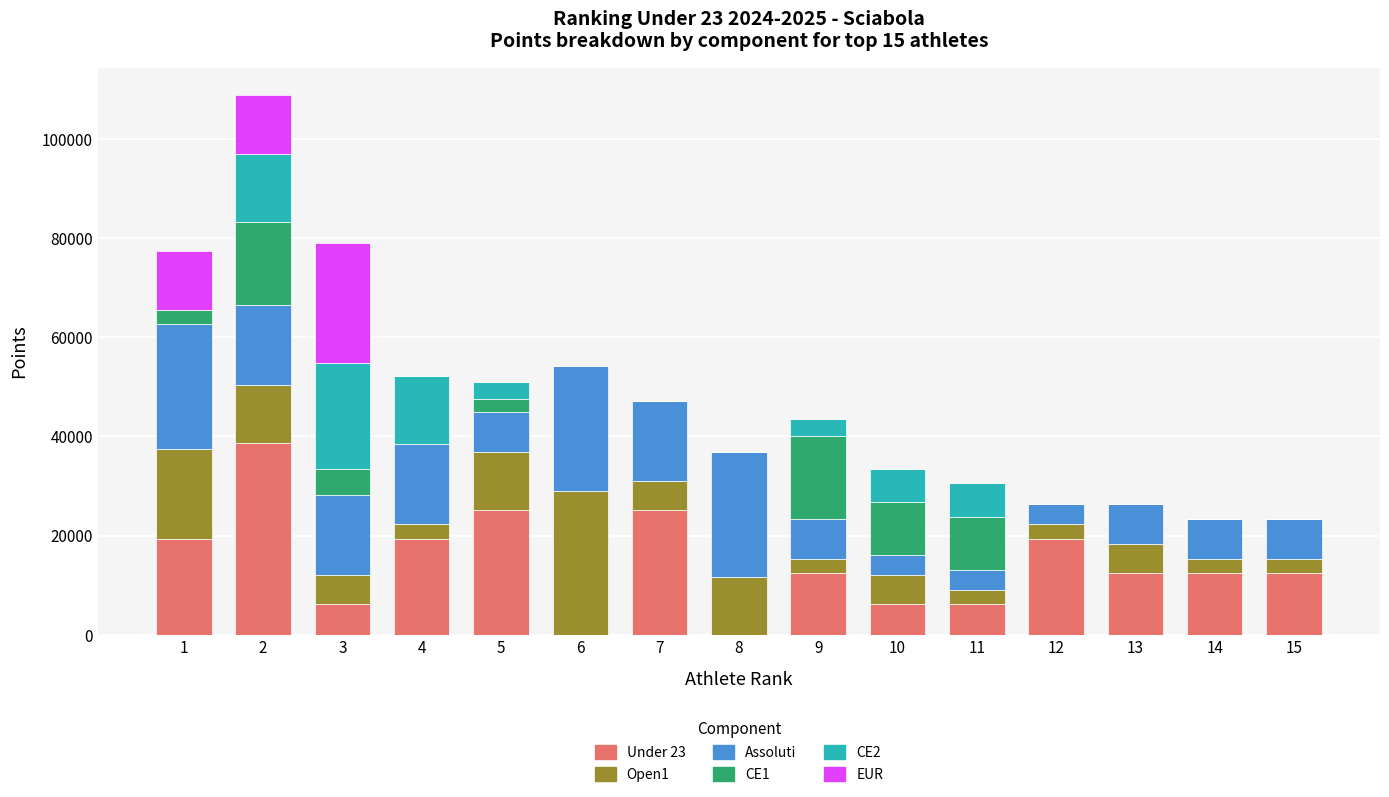

What is the total value across all series at 11?

30563.3